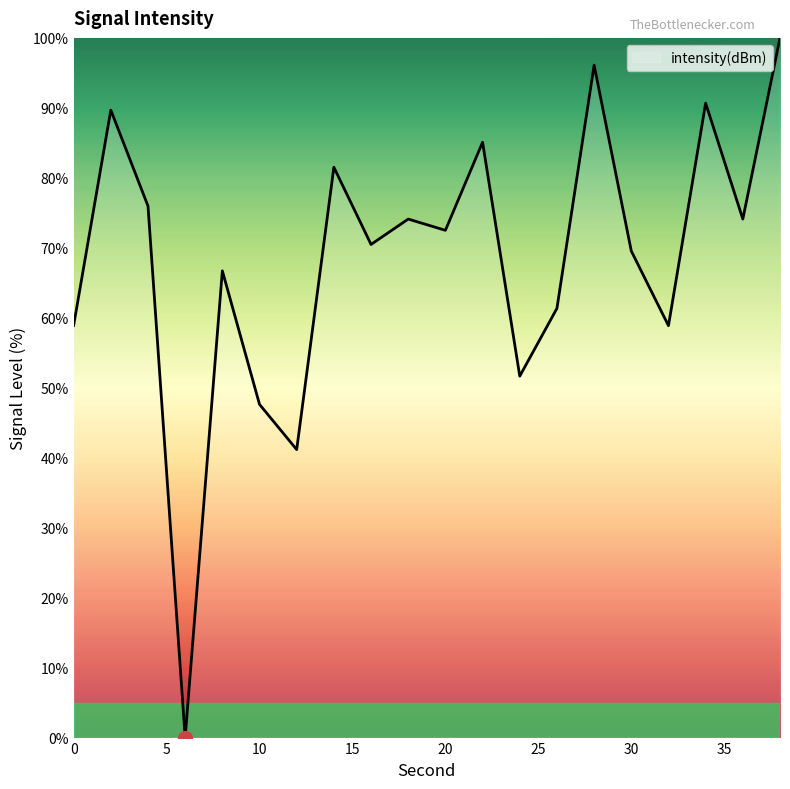

What is the difference between the maximum and minimum values?

100.0